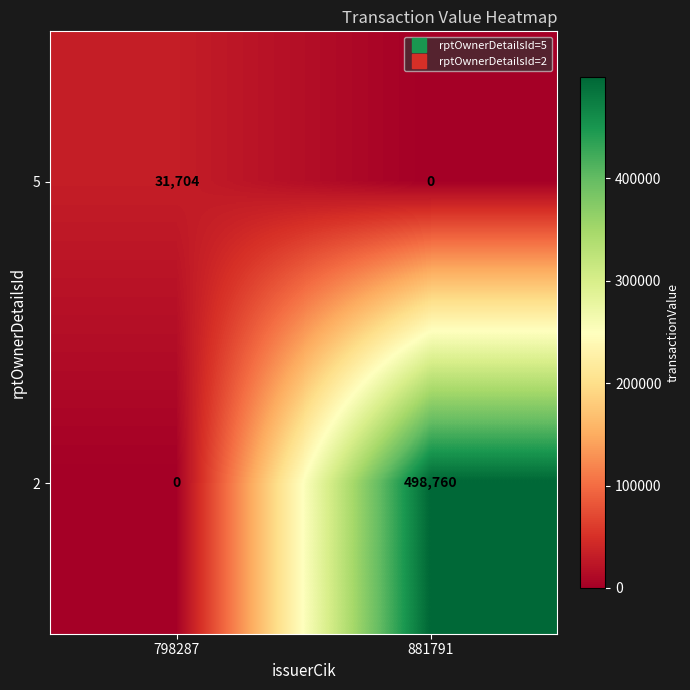

What is the difference between the highest and lowest values at 881791?

498760